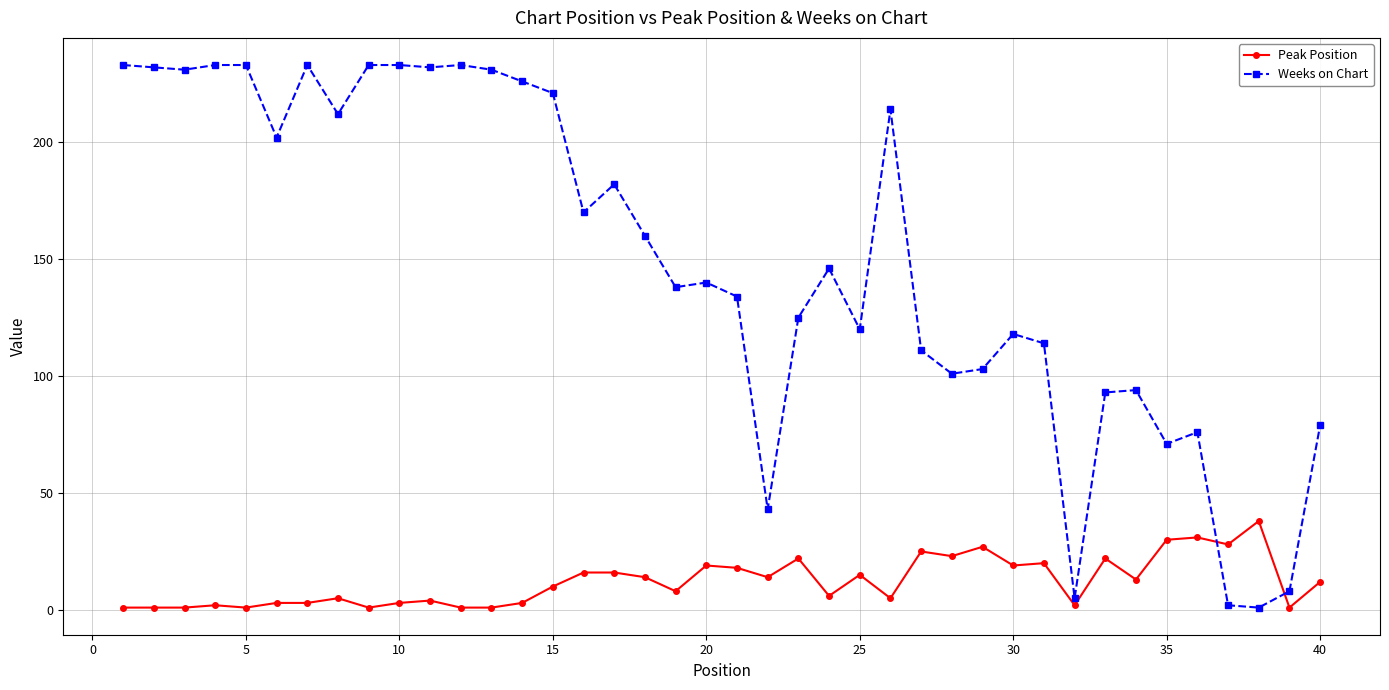

What is the sum of all Peak Position values?

484